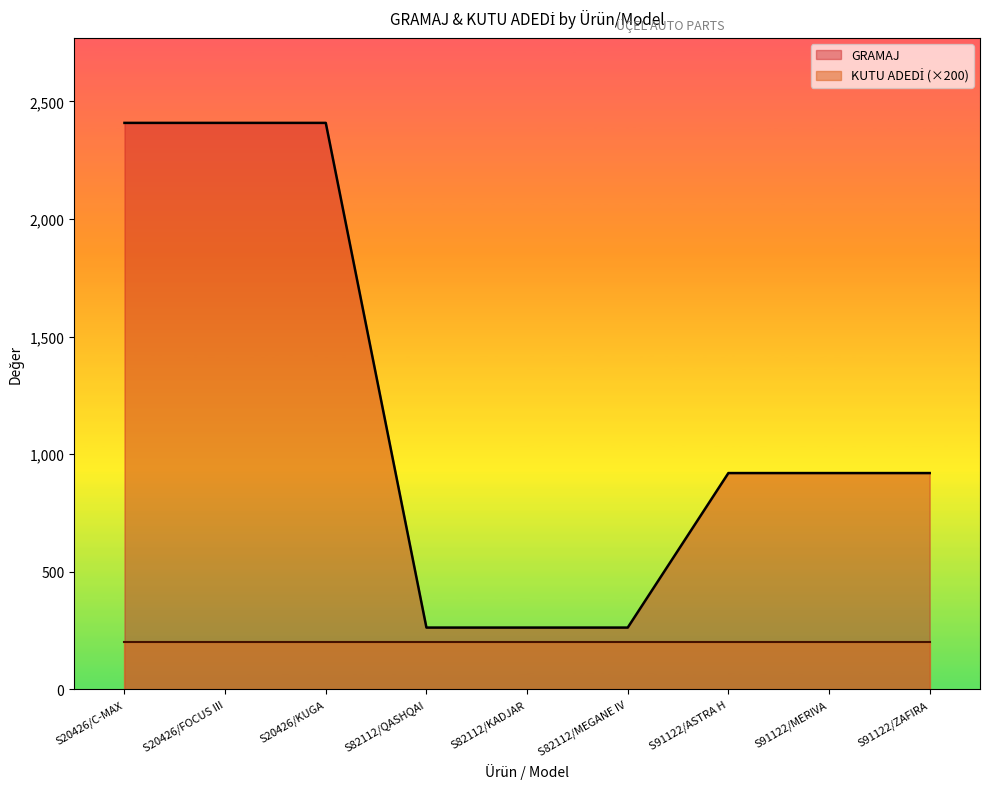

Reading left to right, extract all data points from this chart.

2409	2409	2409	263	263	263	920	920	920